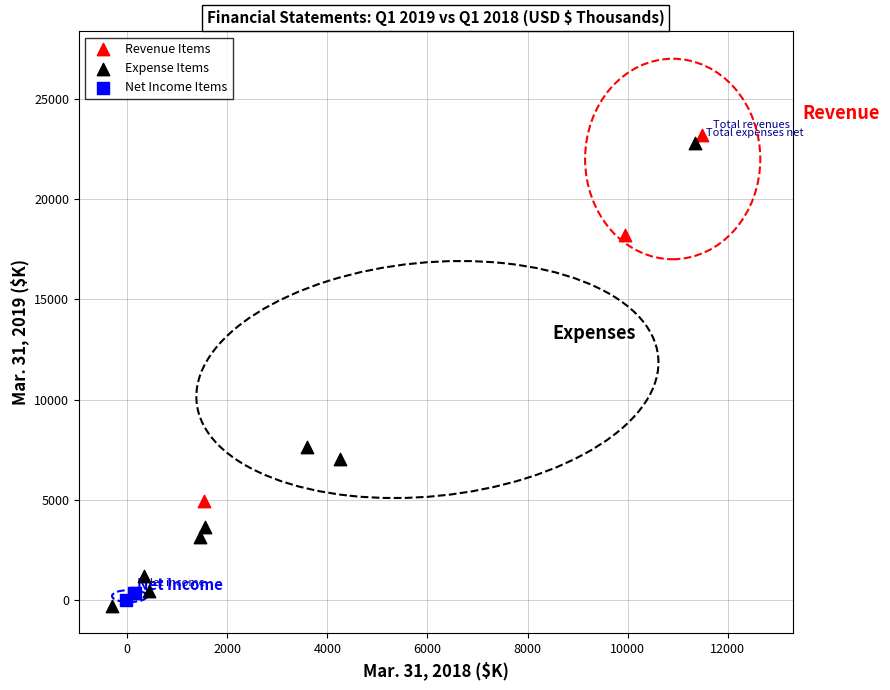

Which series has the widest spread of Y values?

Expense Items